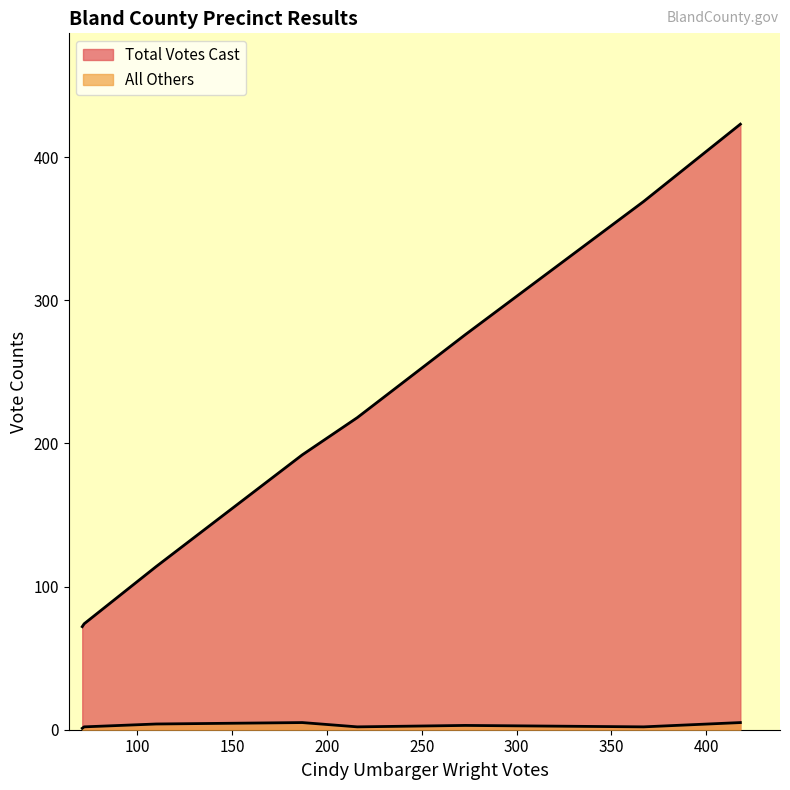

The All Others series shows 3 at 401 - Rocky Gap. True or false?

False